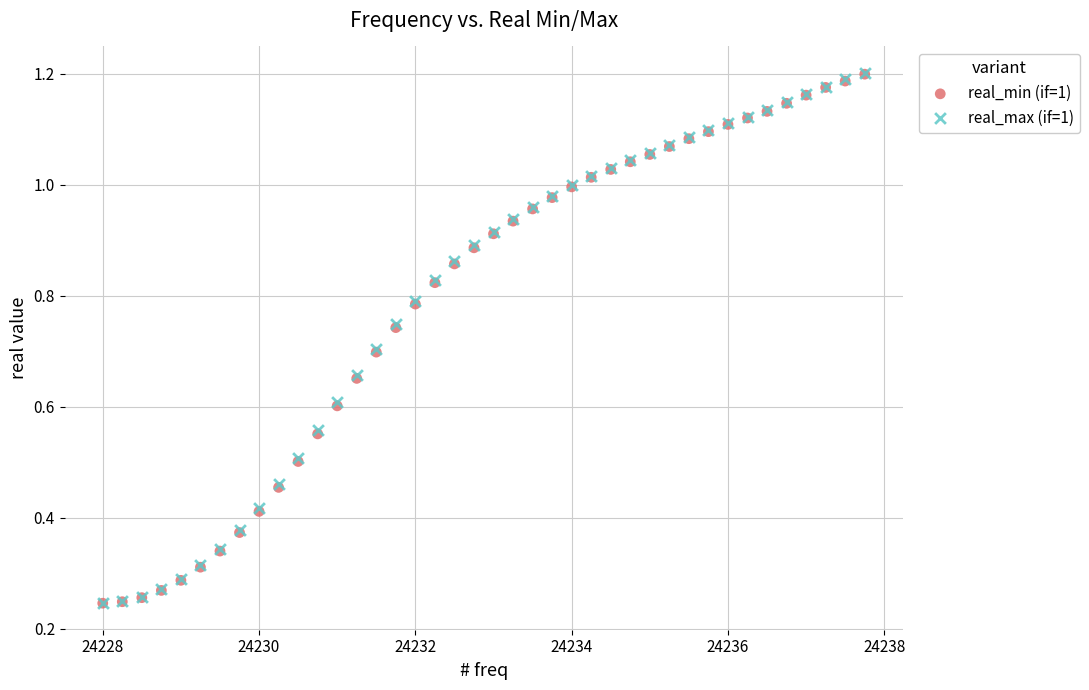

What are all the series names shown in the legend?

real_min (if=1), real_max (if=1)